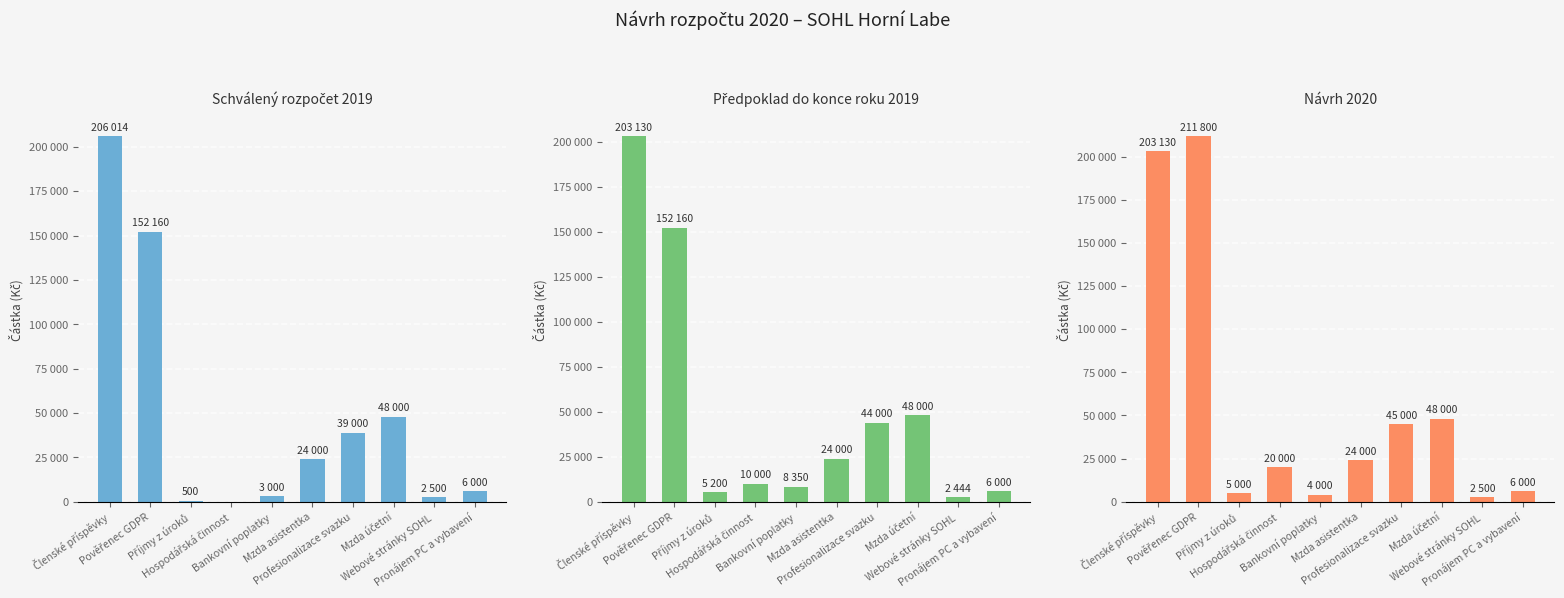

What is the total value across all series at Pronájem PC a vybavení?

18000